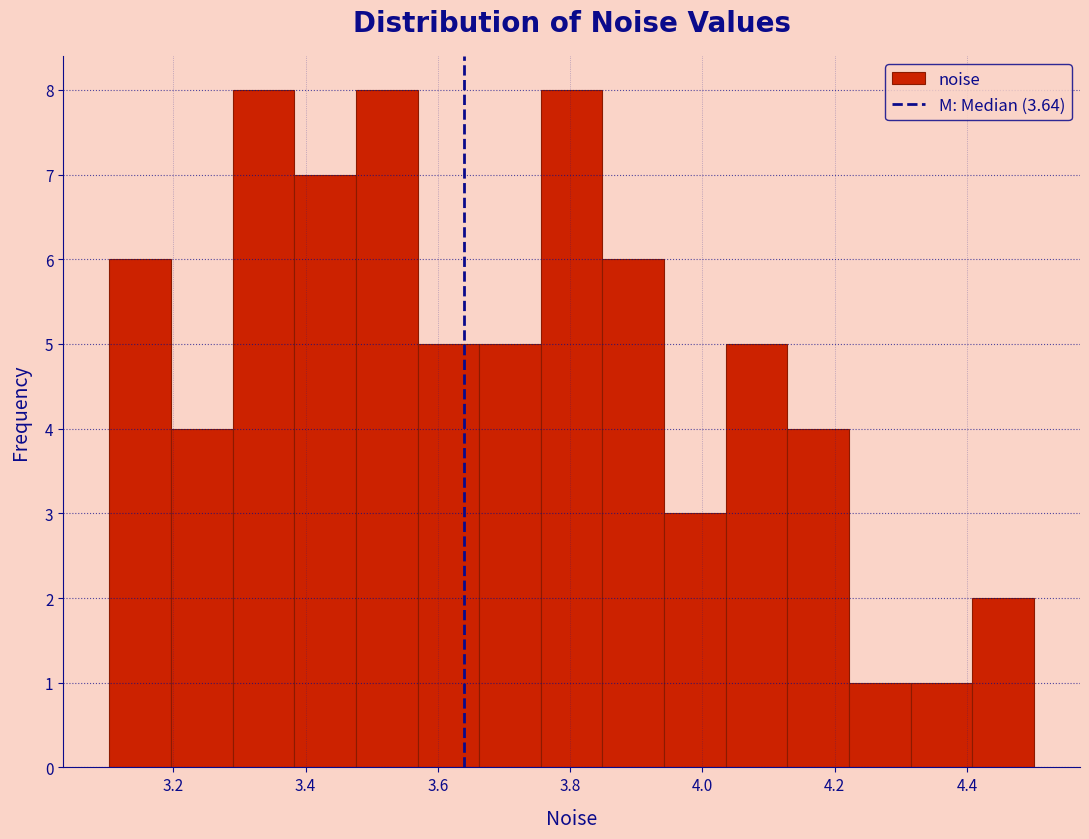

Reading left to right, transcribe this chart: for each bar, give the range it covers on the x-axis and its height. Neither the bar edges nor the heights are printed on the chart, so give them approximately, as read against the axes.

3.10 to 3.20: 6
3.20 to 3.28: 4
3.28 to 3.38: 8
3.38 to 3.48: 7
3.48 to 3.56: 8
3.56 to 3.66: 5
3.66 to 3.76: 5
3.76 to 3.84: 8
3.84 to 3.94: 6
3.94 to 4.04: 3
4.04 to 4.12: 5
4.12 to 4.22: 4
4.22 to 4.32: 1
4.32 to 4.40: 1
4.40 to 4.50: 2